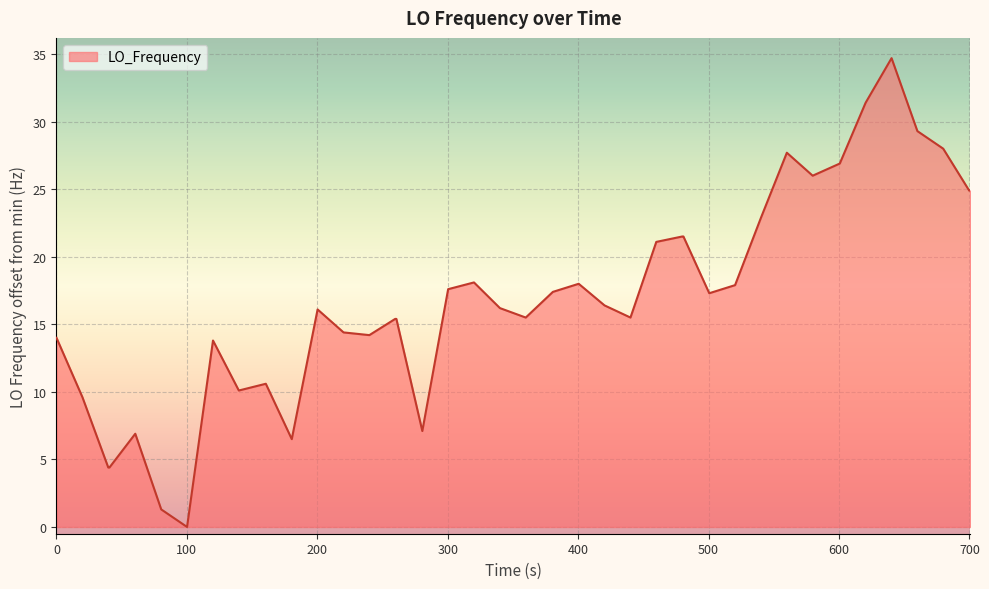

What is the sum of all values?

674.9